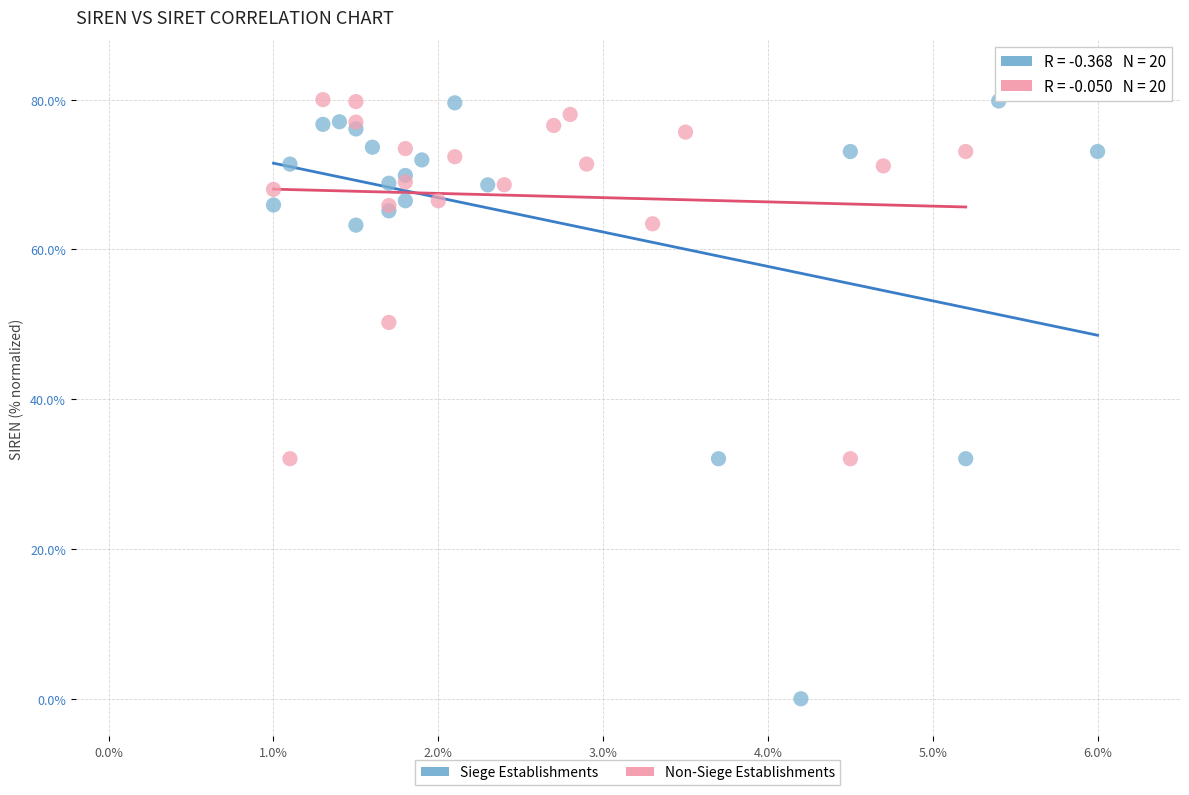

Which series has the largest Y range (max minus min)?

Siege Establishments